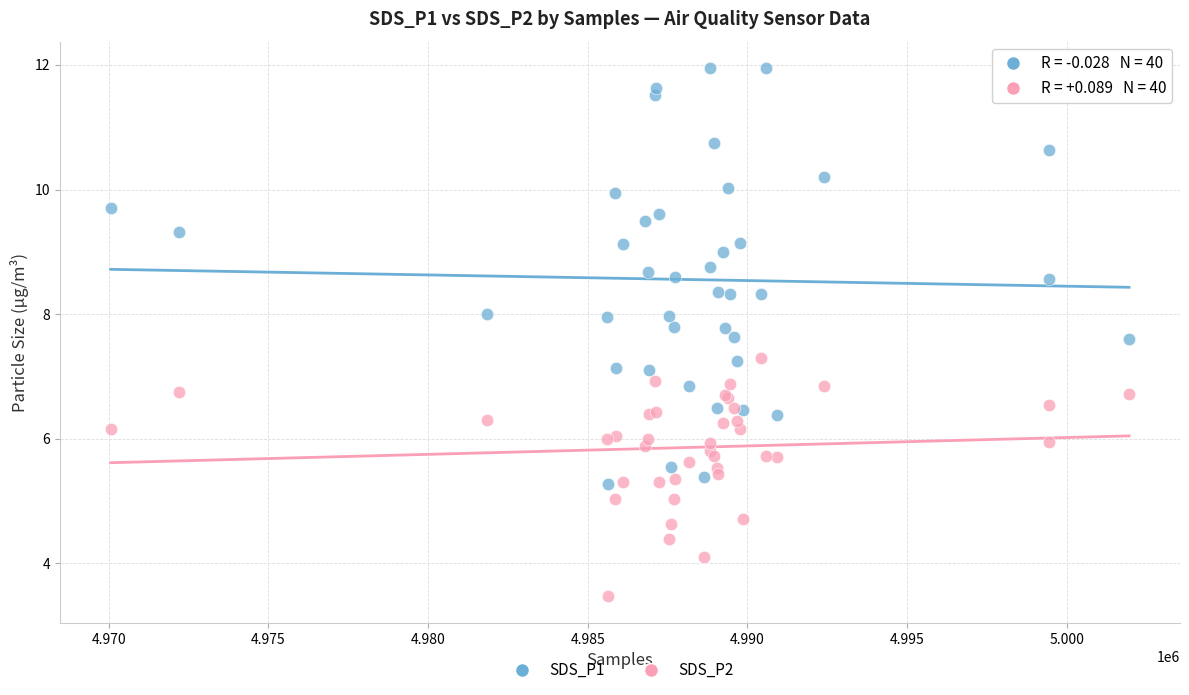

Which series contains the lowest Y value?

SDS_P2